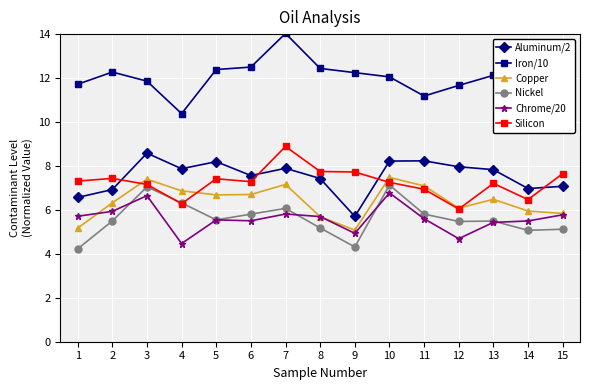

The value of Chrome/20 at 15 is 3.0. True or false?

False